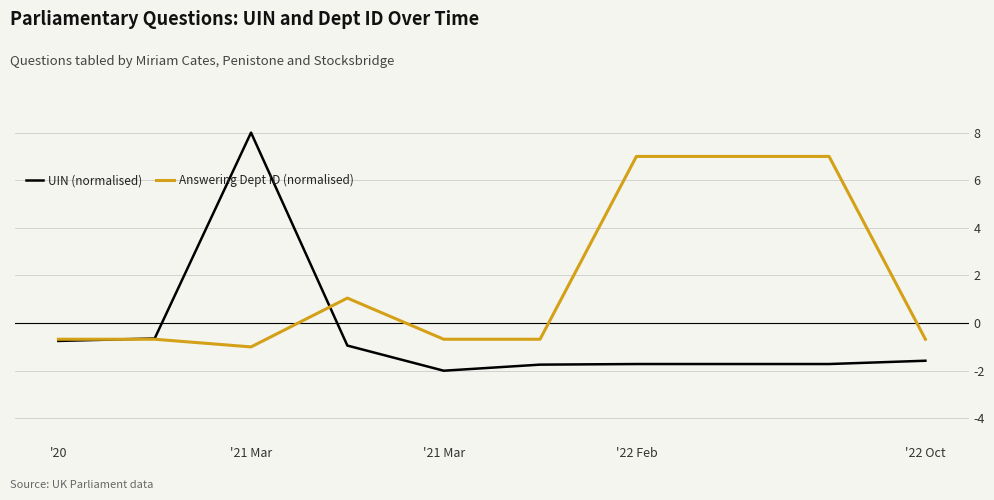

Which series has the largest range (max minus min)?

UIN (normalised)